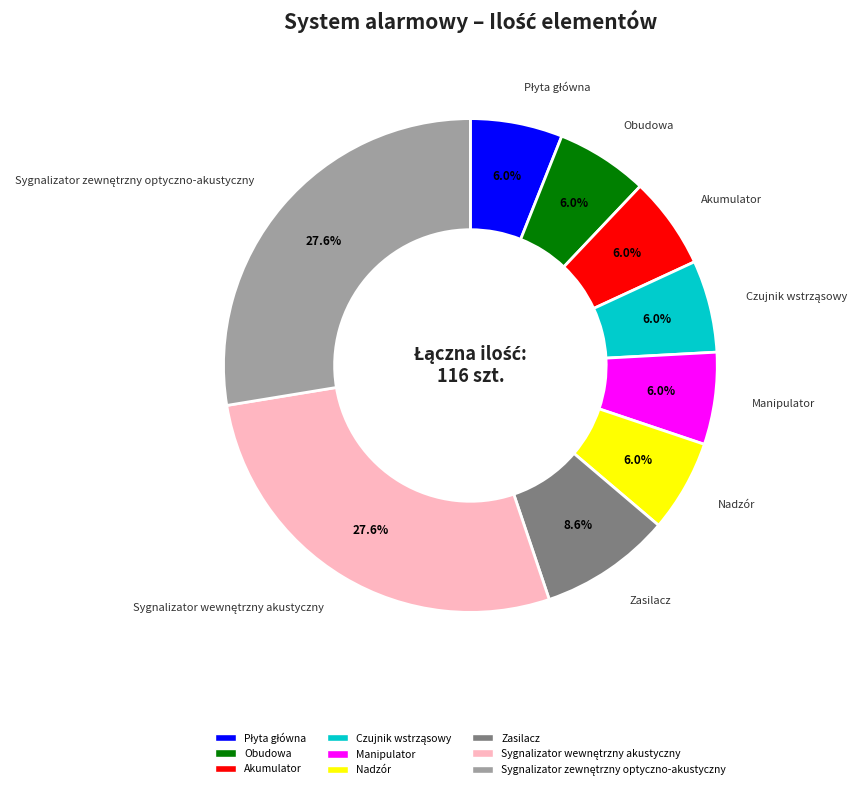

What percentage is NOT represented by Manipulator?

94.0%